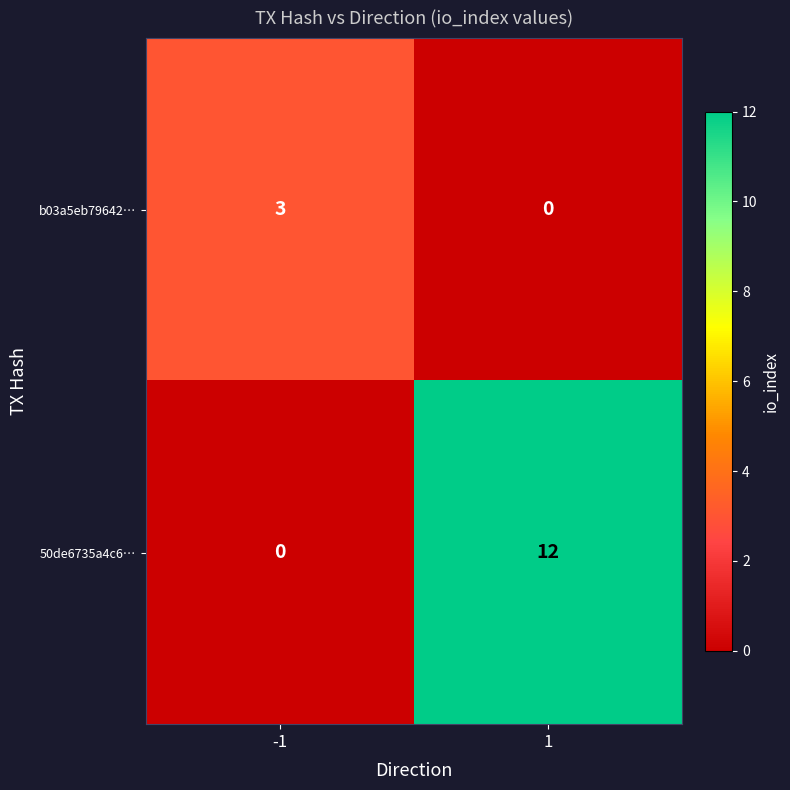

List the series in order of their overall mean, highest first.

50de6735a4c6…, b03a5eb79642…